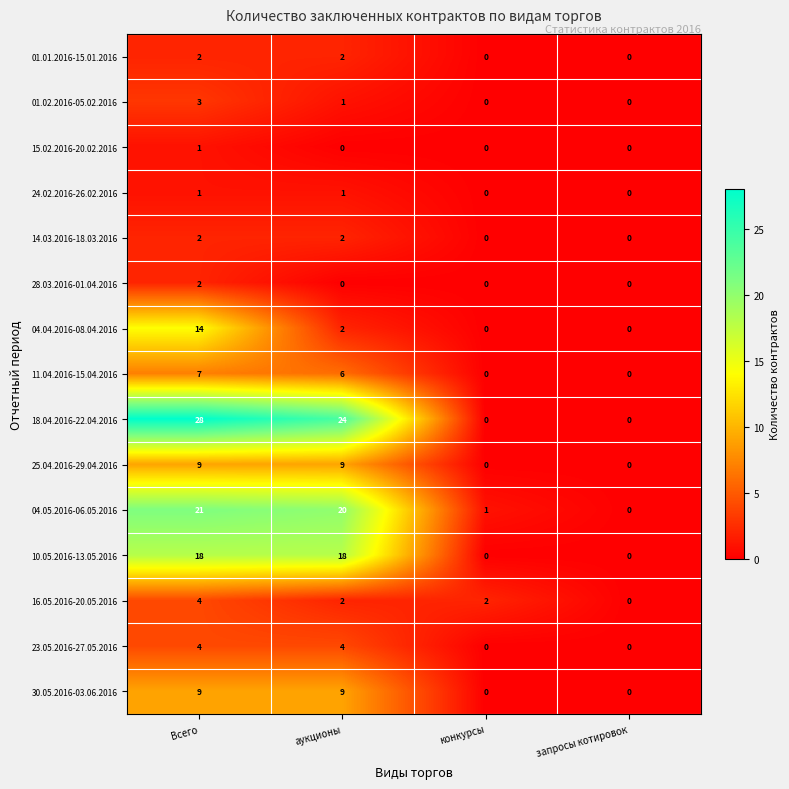

Which series has the largest range (max minus min)?

18.04.2016-22.04.2016